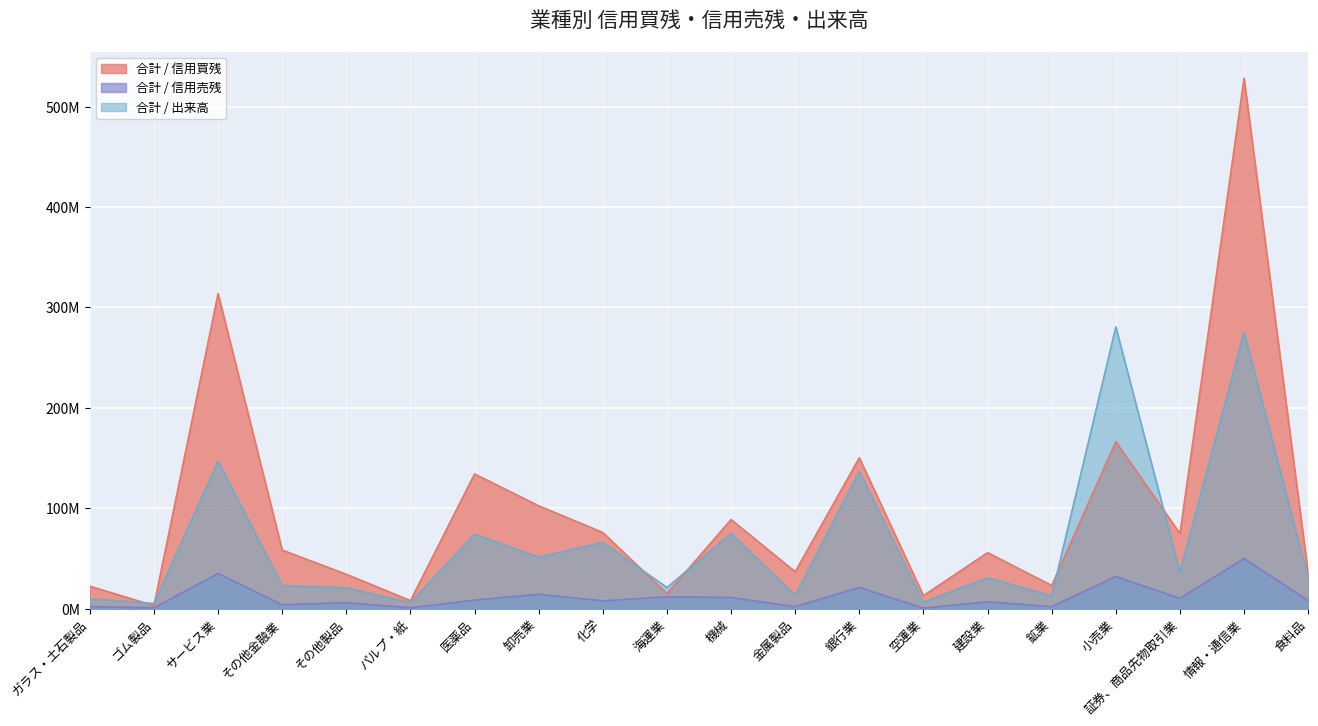

What is the sum of the 合計 / 出来高 values at 化学 and パルプ・紙?

72.1